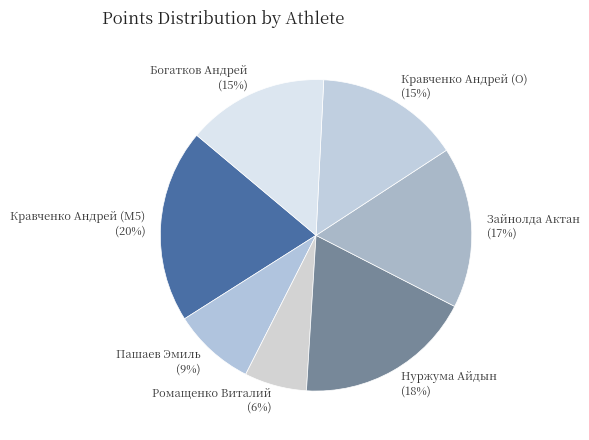

Is the sum of Кравченко Андрей (O) and Нуржума Айдын greater than half?

No